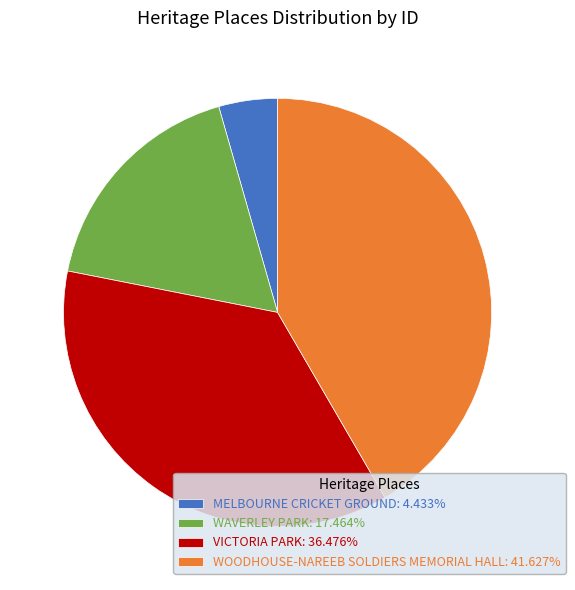

Does VICTORIA PARK account for over 50% of the chart?

No